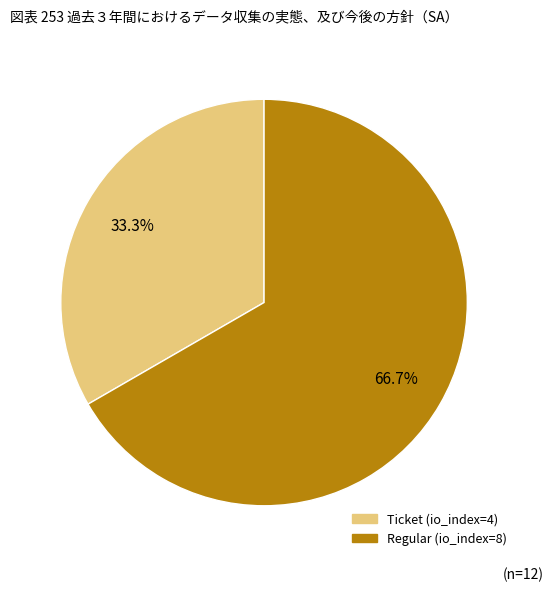

Between Regular (io_index=8) and Ticket (io_index=4), which is larger?

Regular (io_index=8)